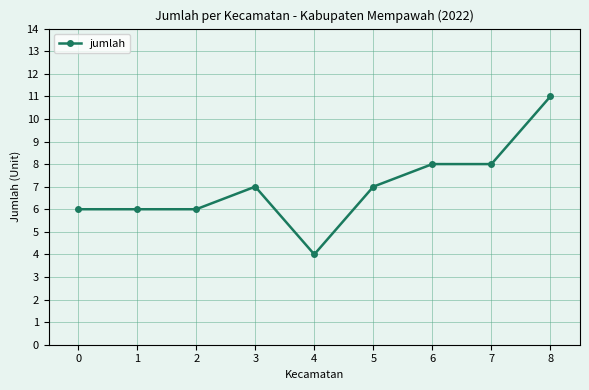

Read the value at 1.

6